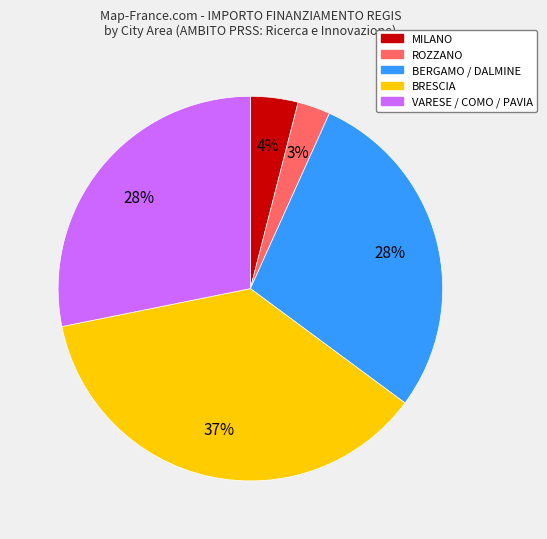

Is it true that ROZZANO is 3% of the pie?

True